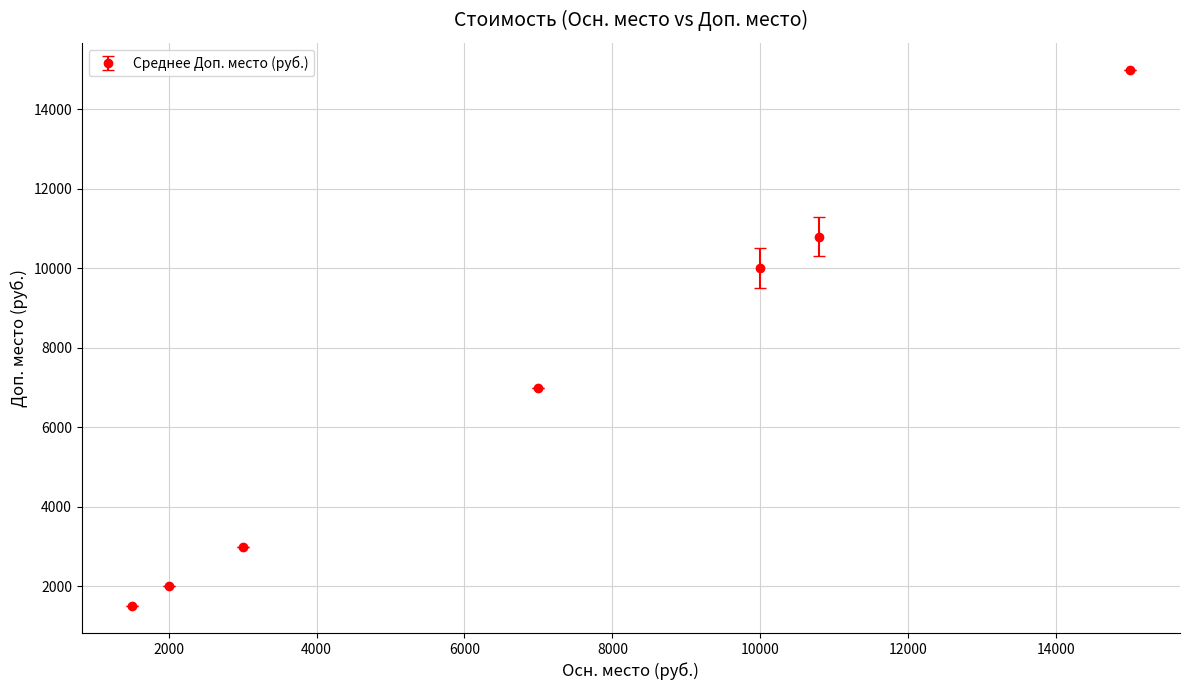

What is the sum of all values?

49300